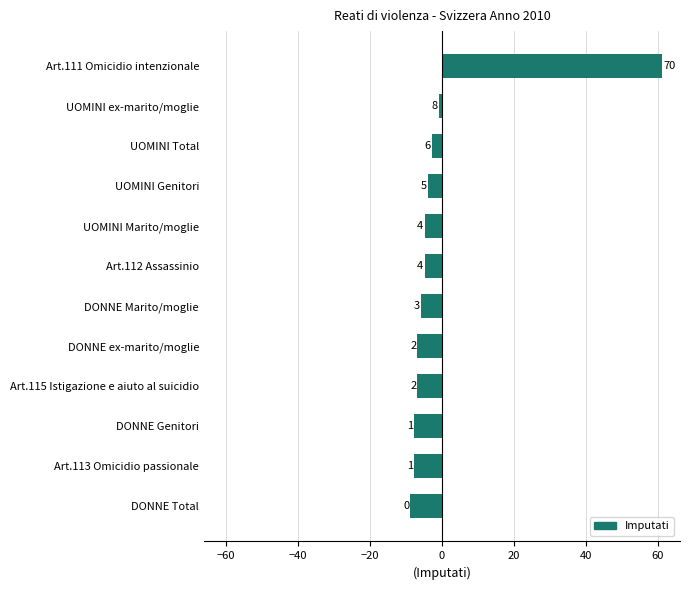

How many bars are there in total?

12